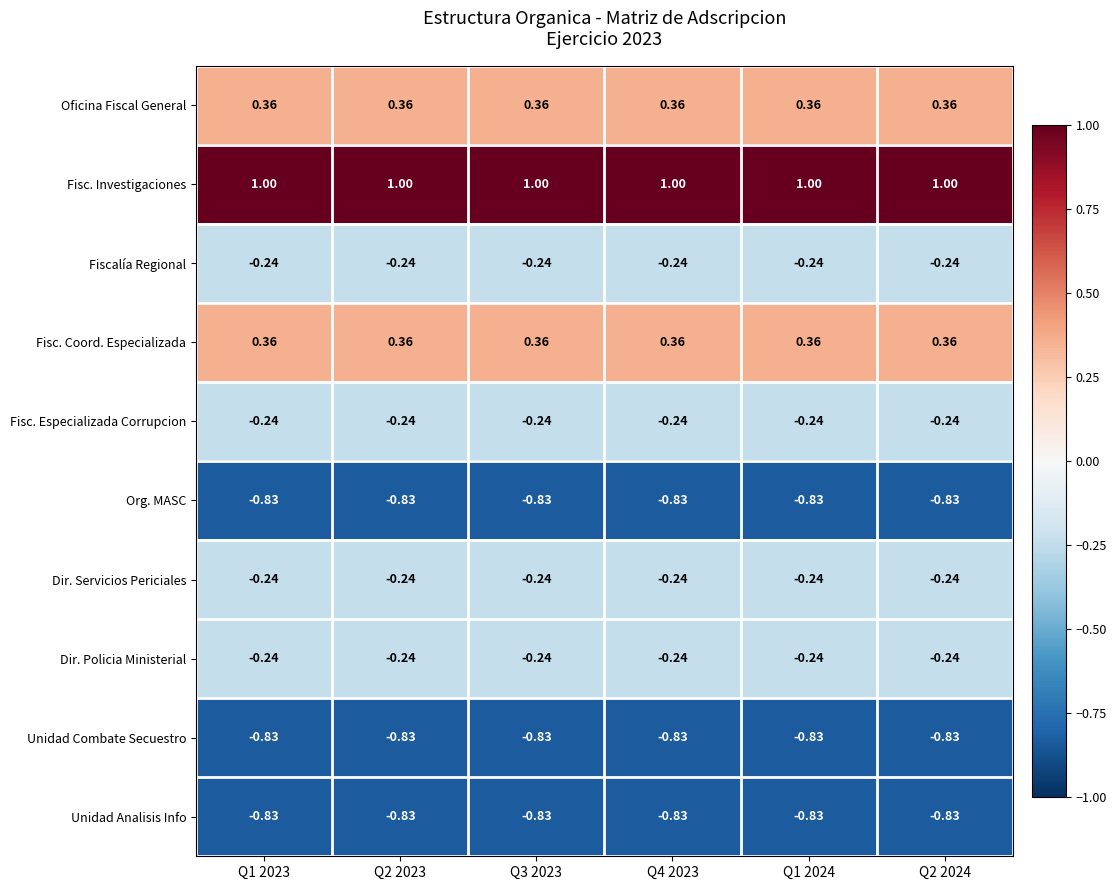

Which series has the largest total across all categories?

Fisc. Investigaciones